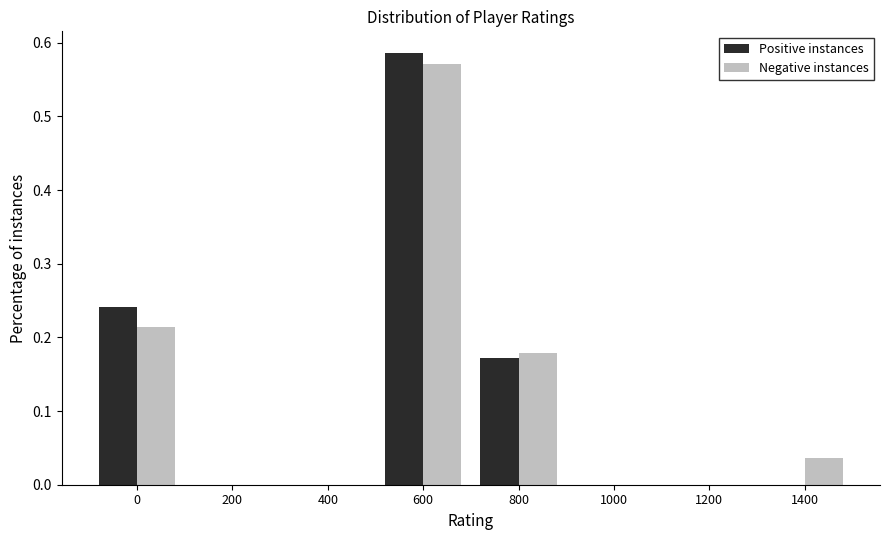

The Positive instances series shows 0.3 at 200. True or false?

False